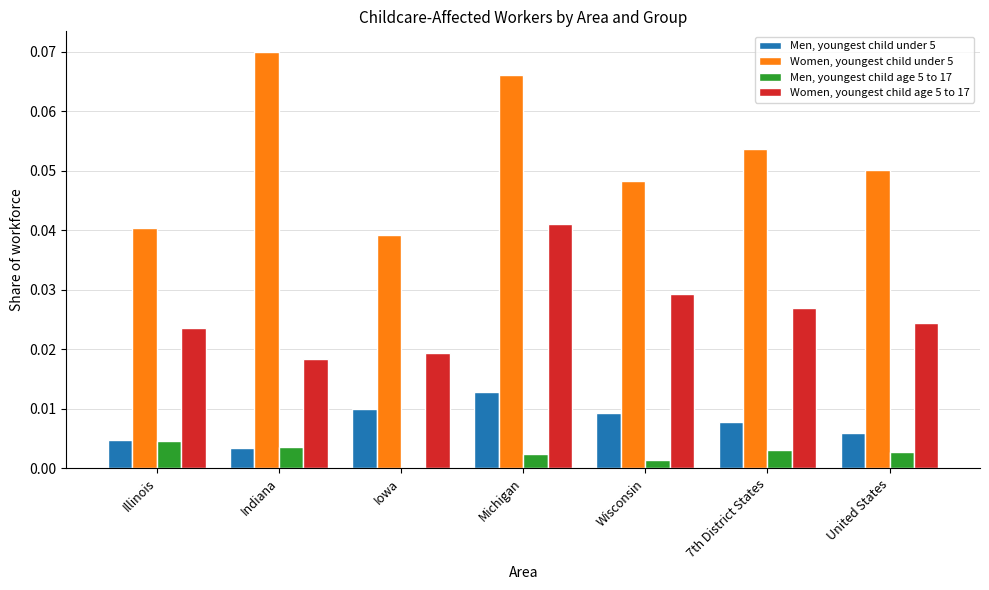

At which category does the chart reach its peak across all series?

Indiana